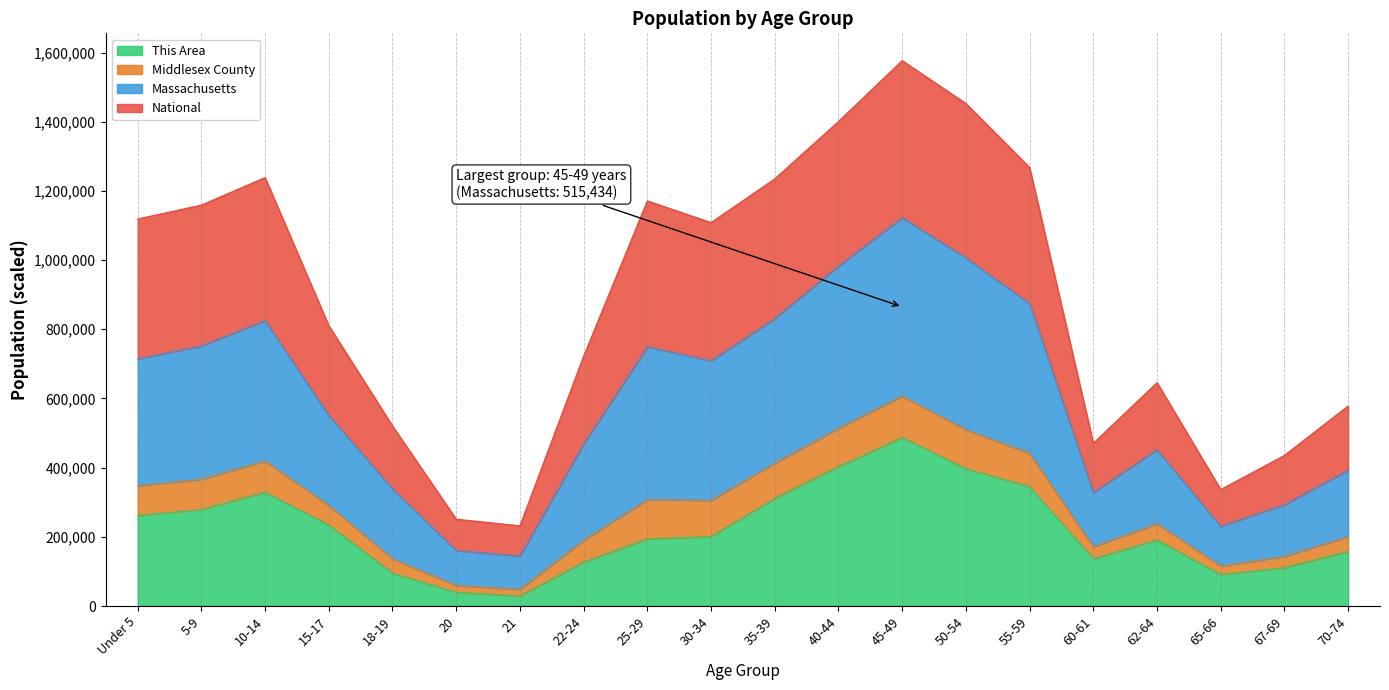

What is the total value across all series at 25-29?

1171308.0